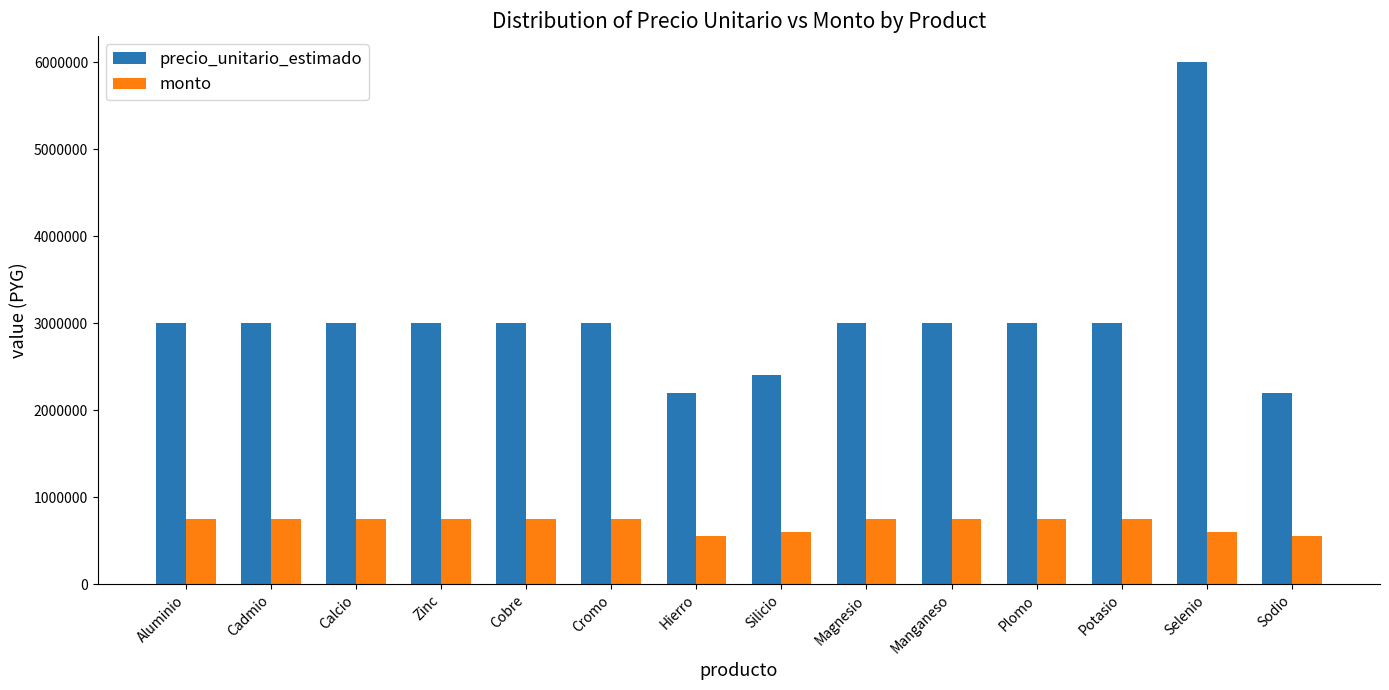

How many data points in monto are less than 750000?

4